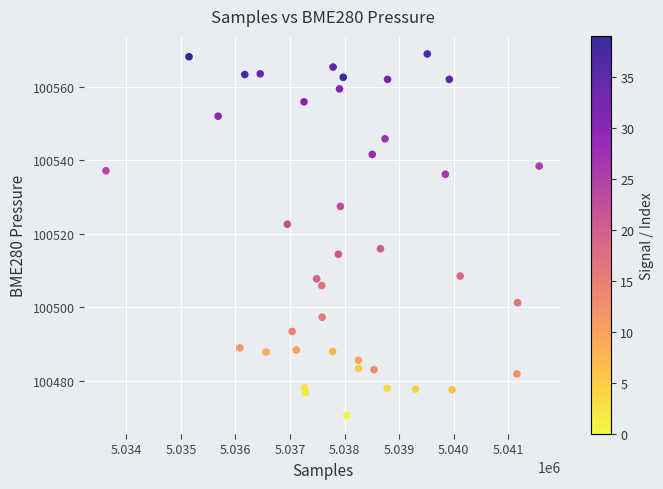

What is the range of Y values (max minus min)?

98.5